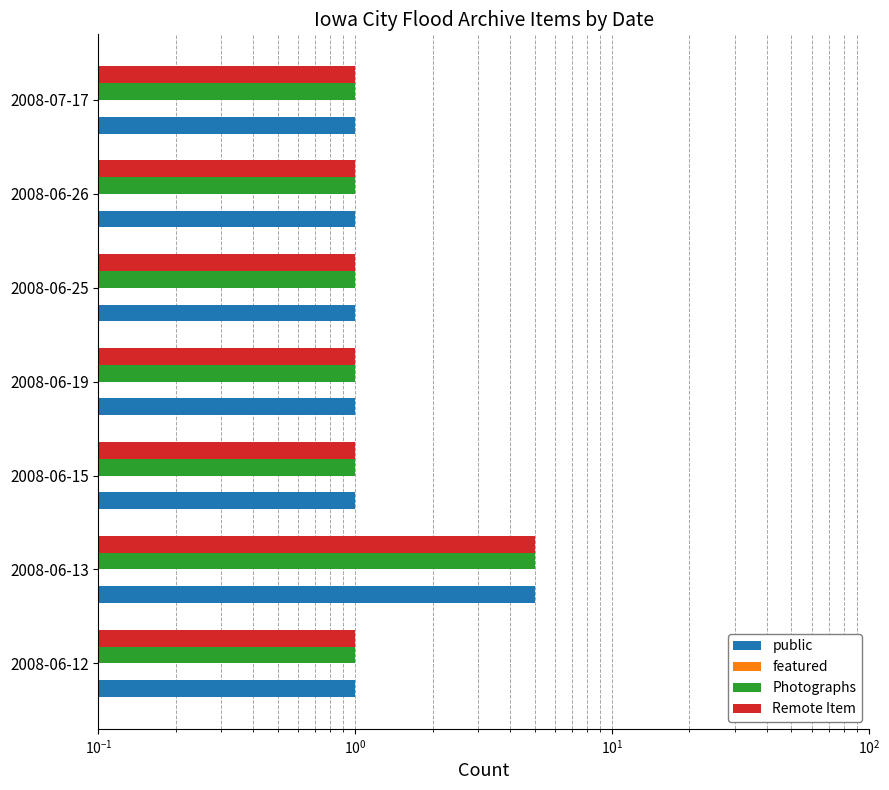

How many bars are there in total?

28